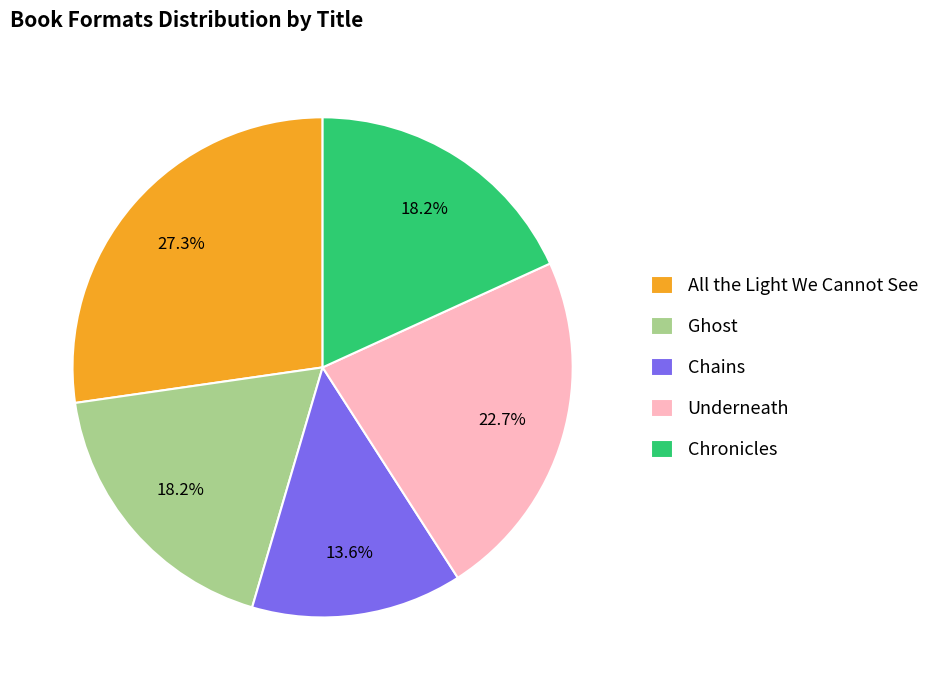

The Underneath slice represents 16% of the pie. True or false?

False